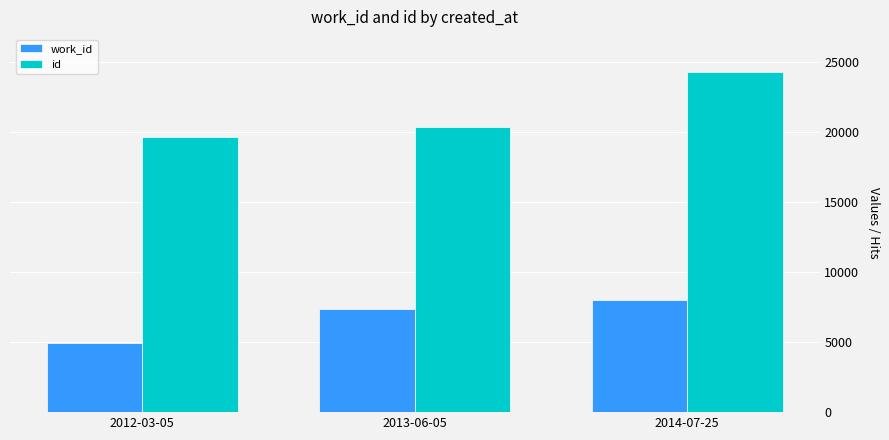

What is the difference between the maximum and second lowest values in the work_id series?

585